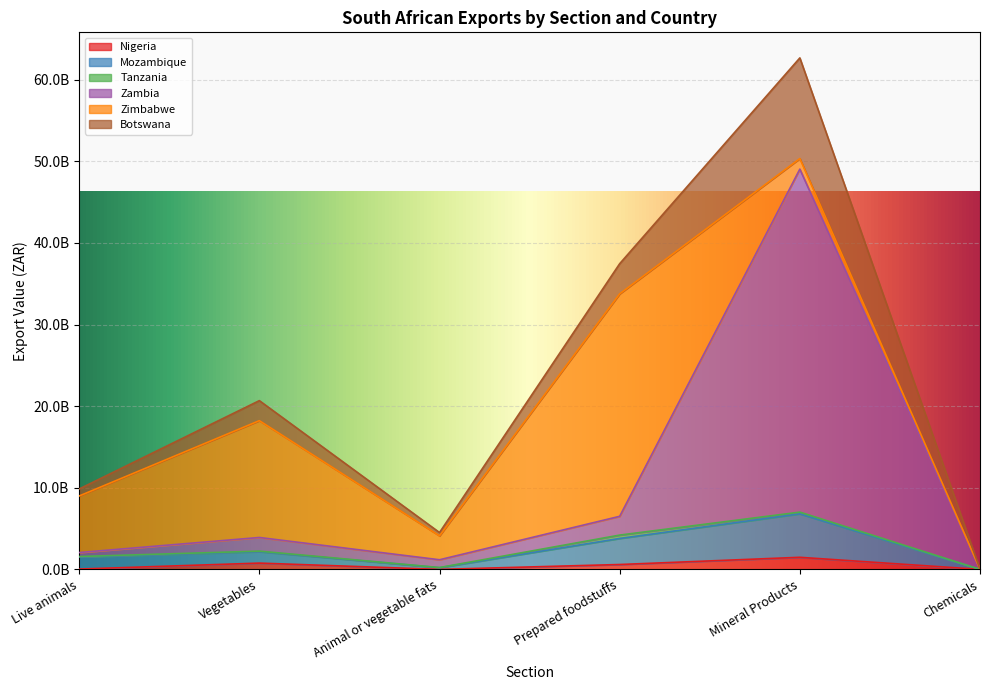

True or false: Mozambique has more than 1 points higher than both neighbors.

True